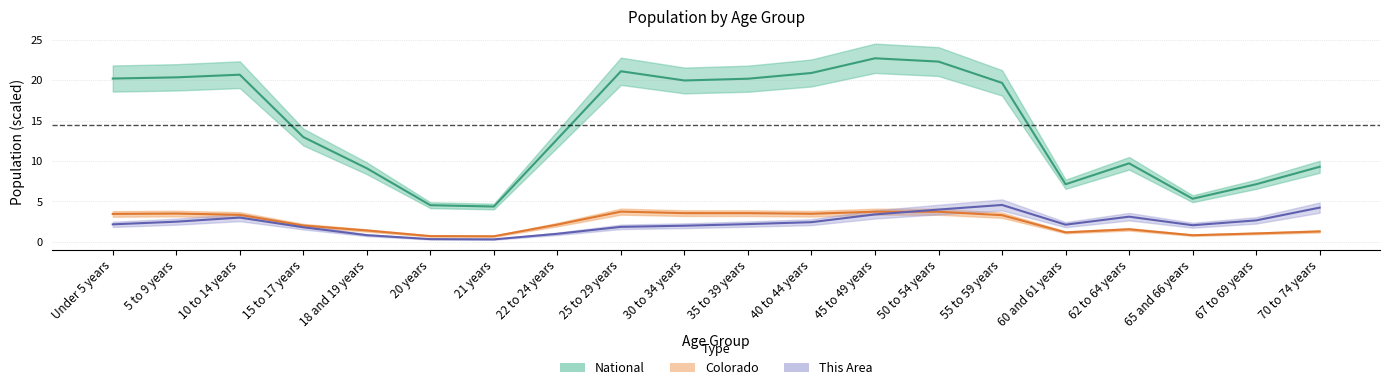

True or false: This Area has a value of 0.4 at 60 and 61 years.

False